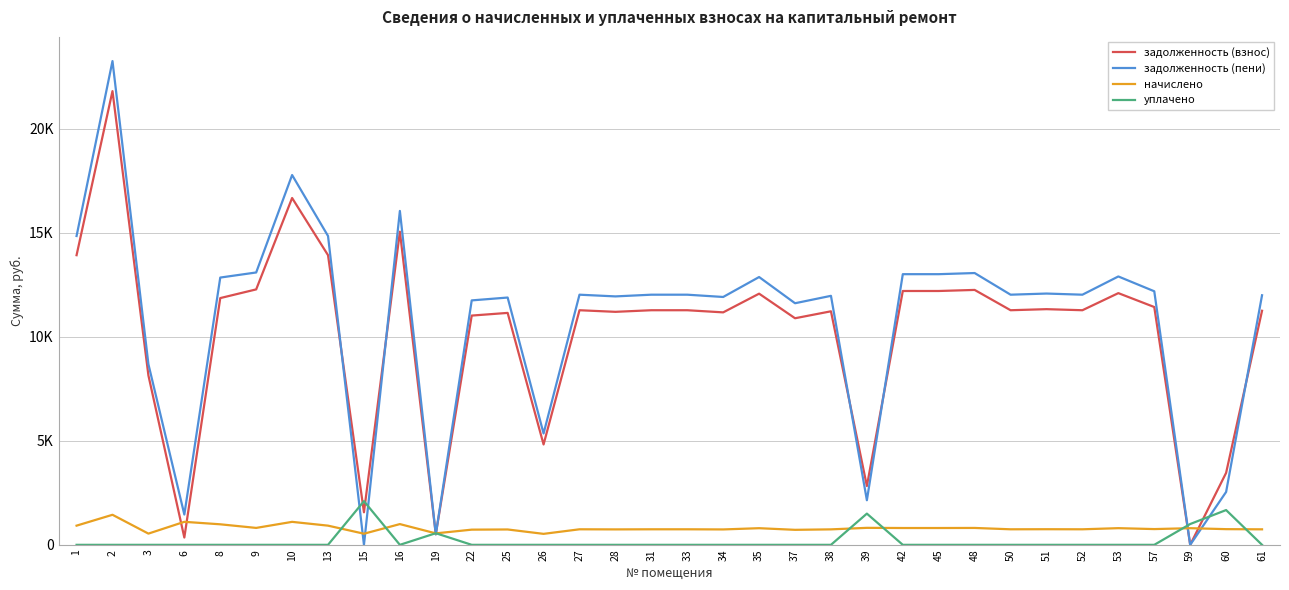

Between which two adjacent categories do задолженность (пени) and начислено first intersect?

13 and 15